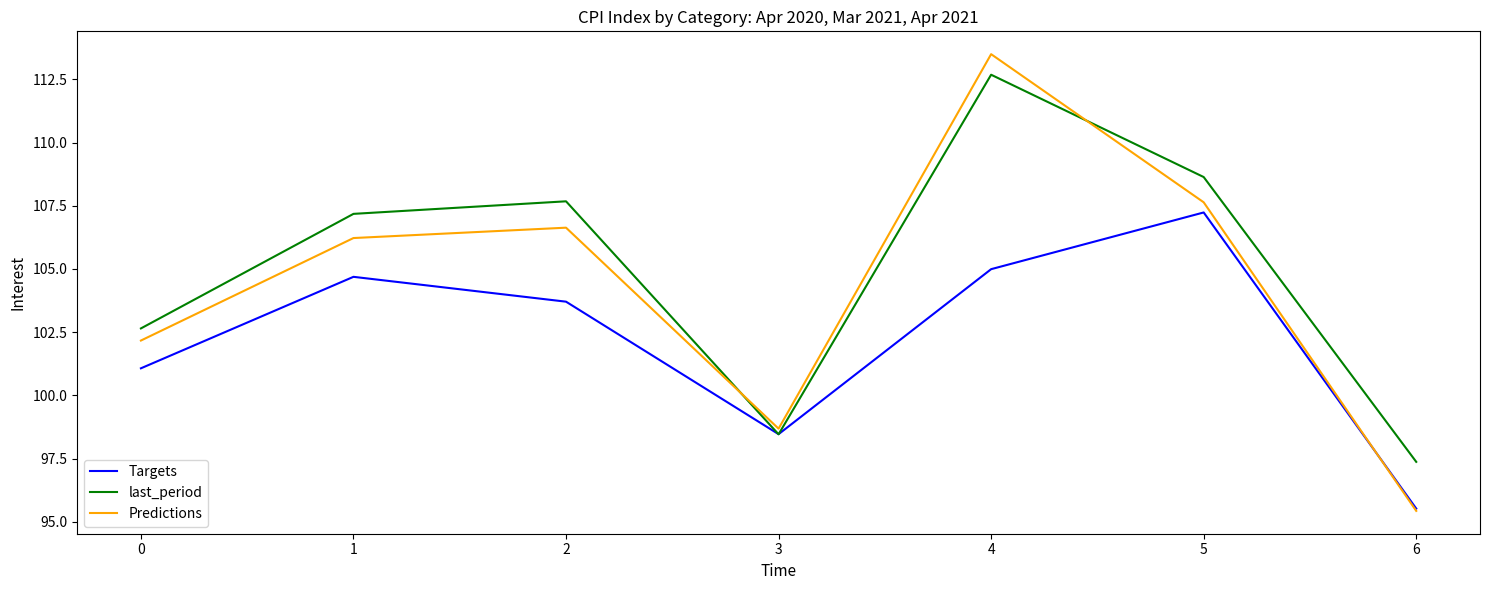

The value of last_period at 1 is 143.9. True or false?

False